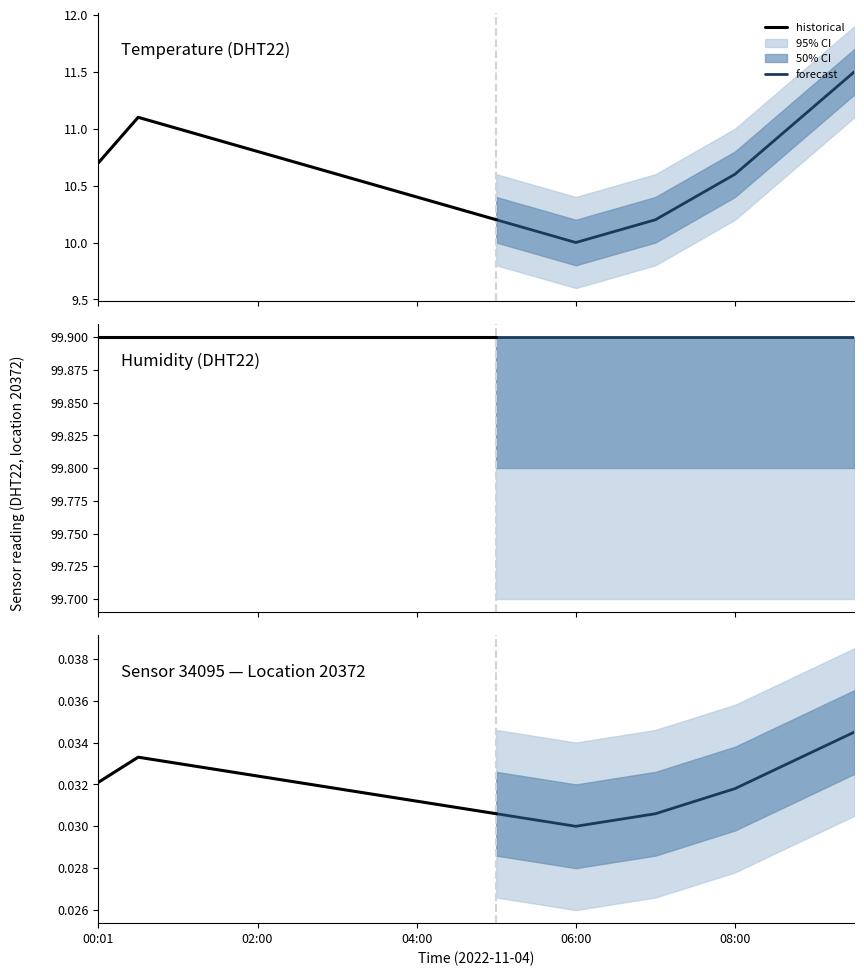

Which series changed the most between 00:01 and 04:30?

temperature